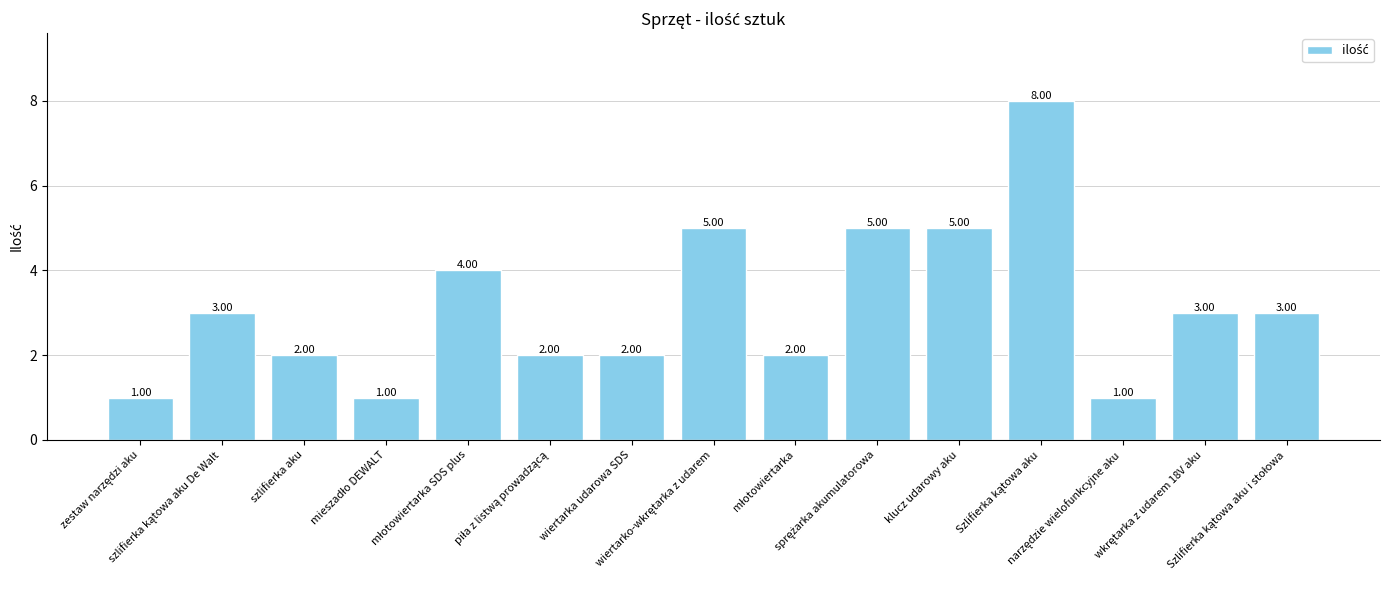

What is the difference between the maximum and minimum values?

7